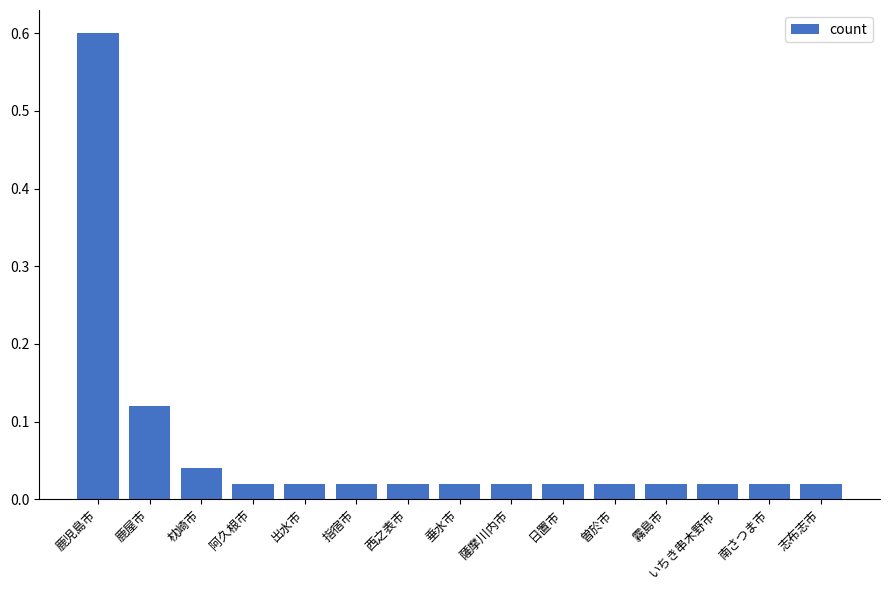

What is the difference between the maximum and minimum values?

0.6